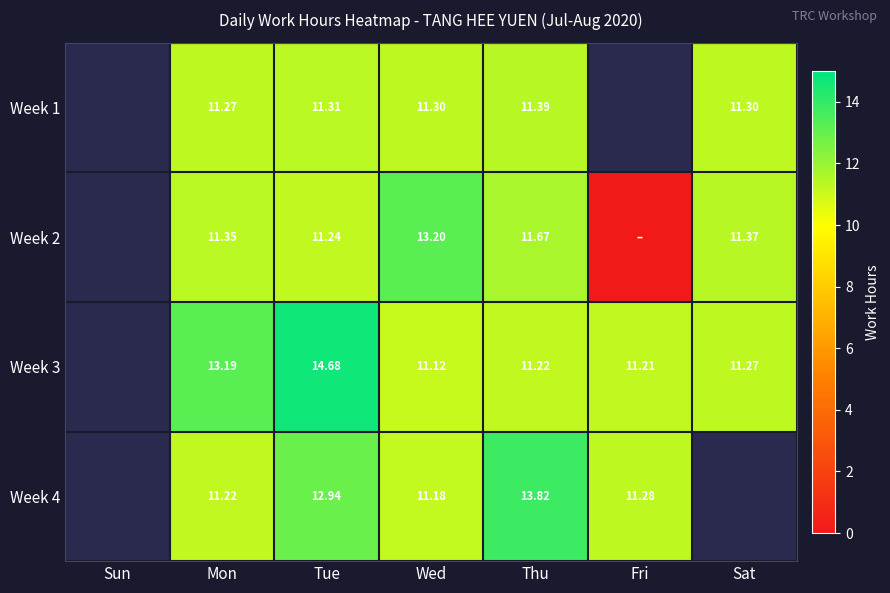

True or false: Week 2 has a value of 11.4 at Sat.

True